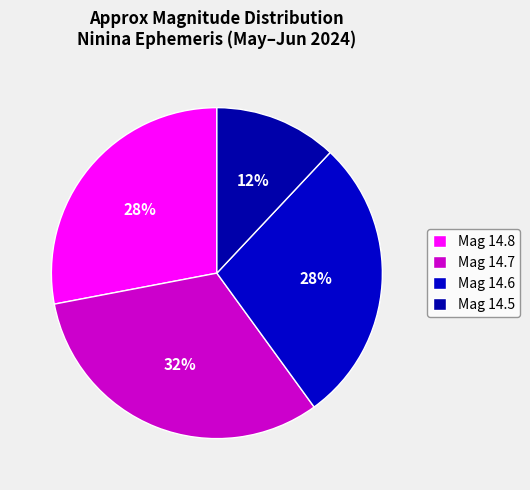

How many segments does this pie chart have?

4